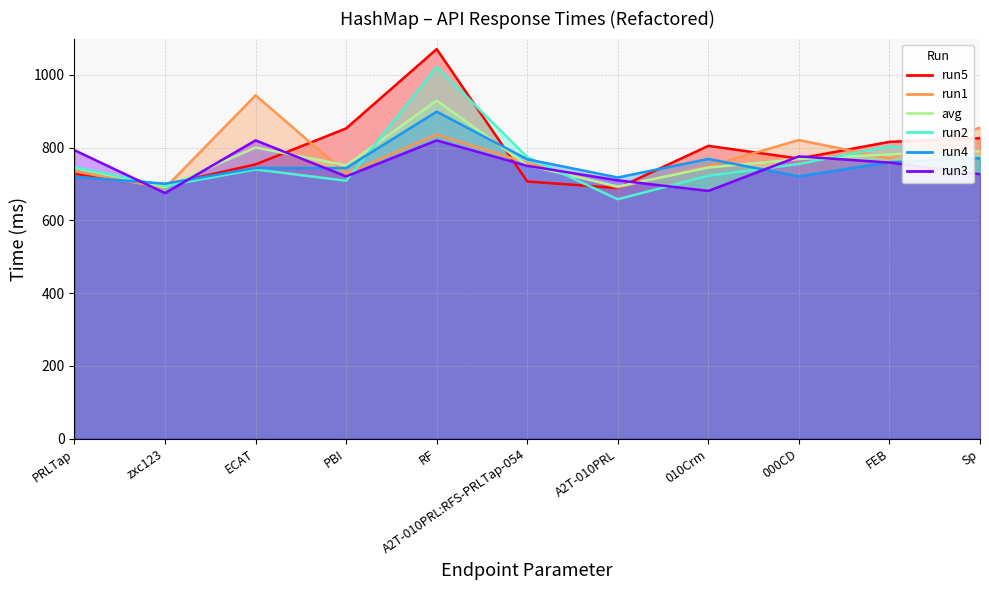

What is the difference between the maximum and minimum values in the run1 series?

255.0